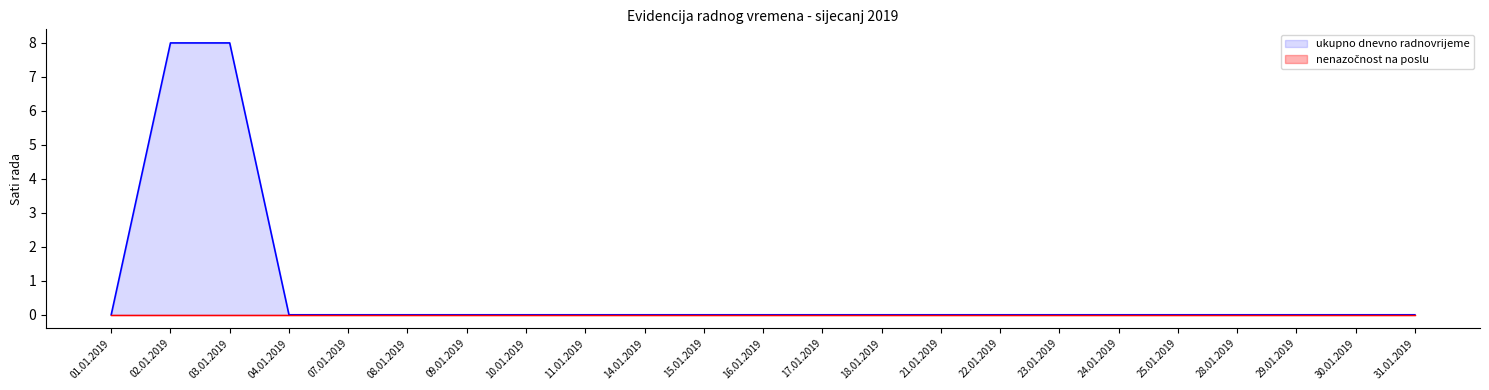

At which label is the value closest to 4?

01.01.2019